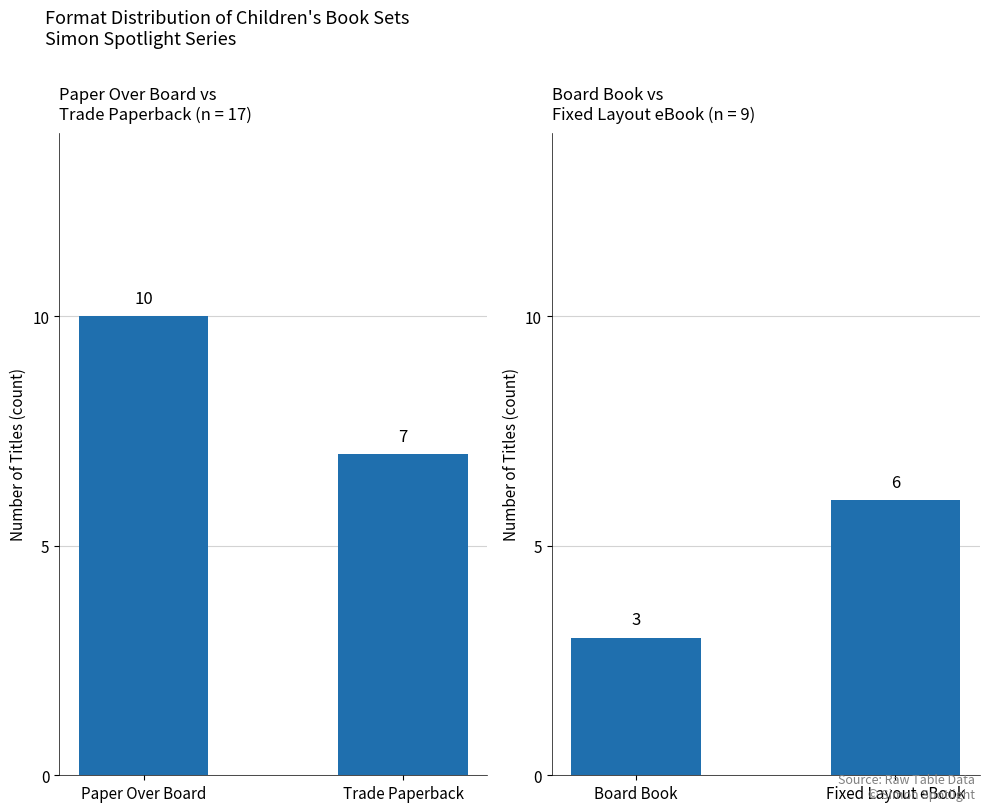

How many bars are there in total?

4